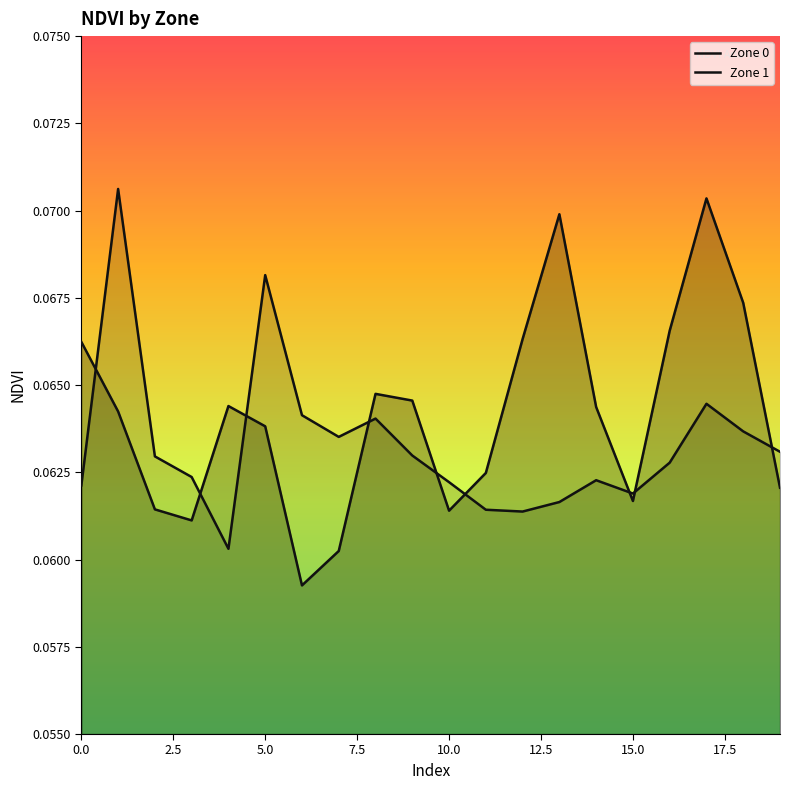

Which category has the highest value in the Zone 0 series?

17